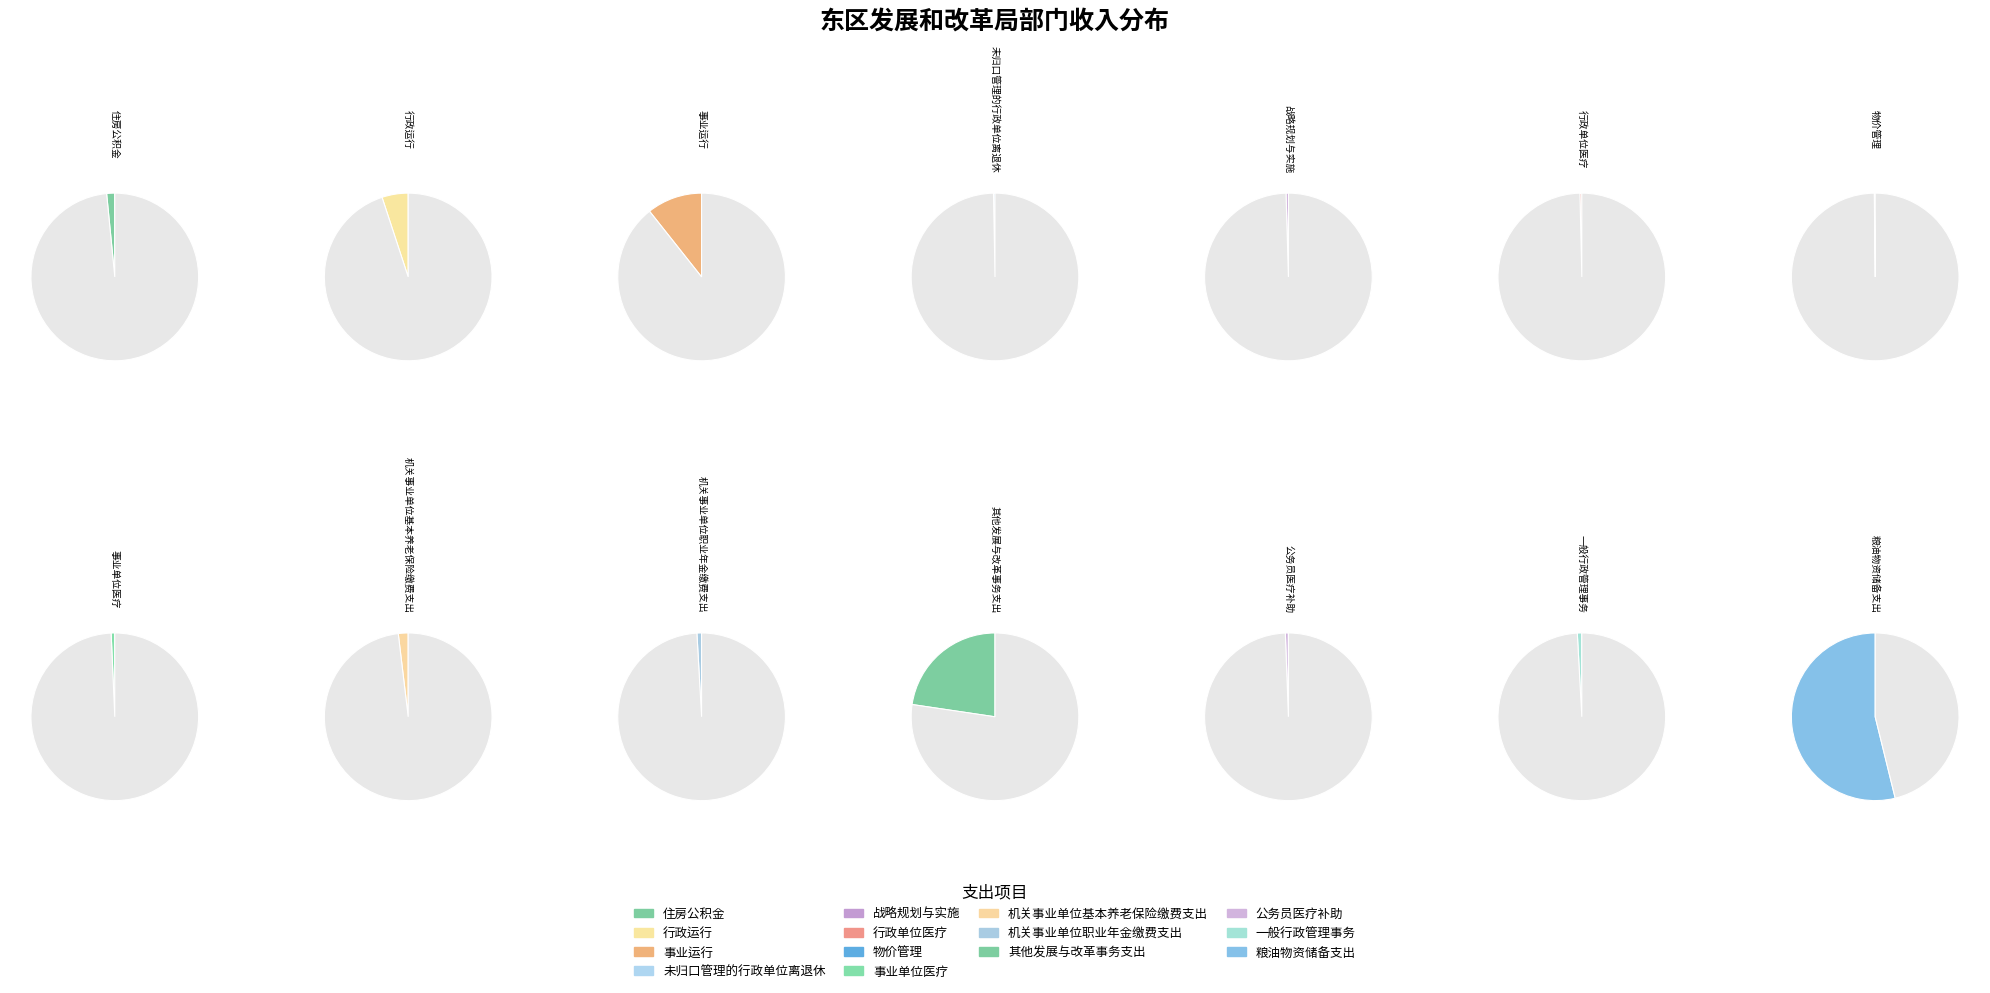

To the nearest percent, what is the difference between the largest and smallest slice percentages?

54%